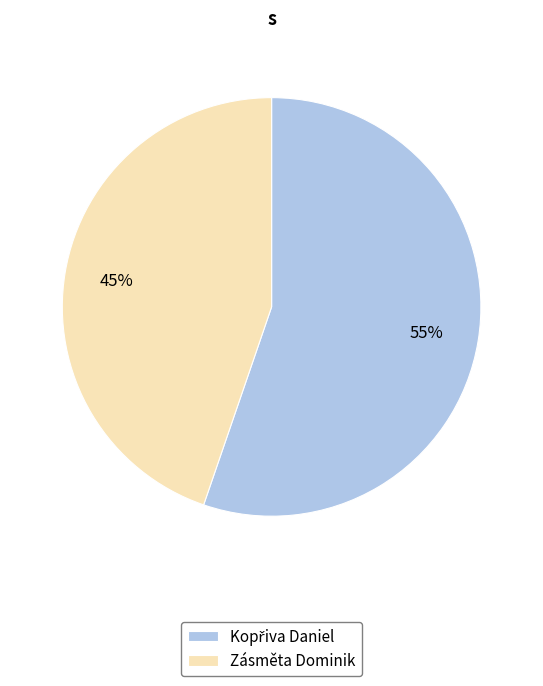

What percentage is the Zásměta Dominik slice, to the nearest percent?

45%